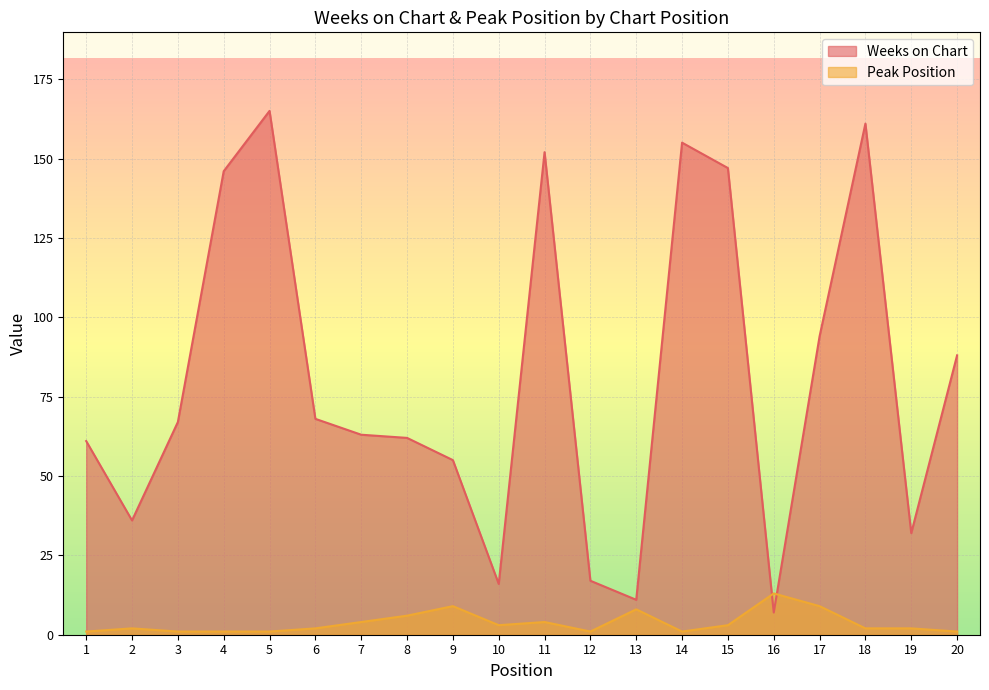

What is the approximate value of Weeks on Chart at 7, to the nearest 5?

65